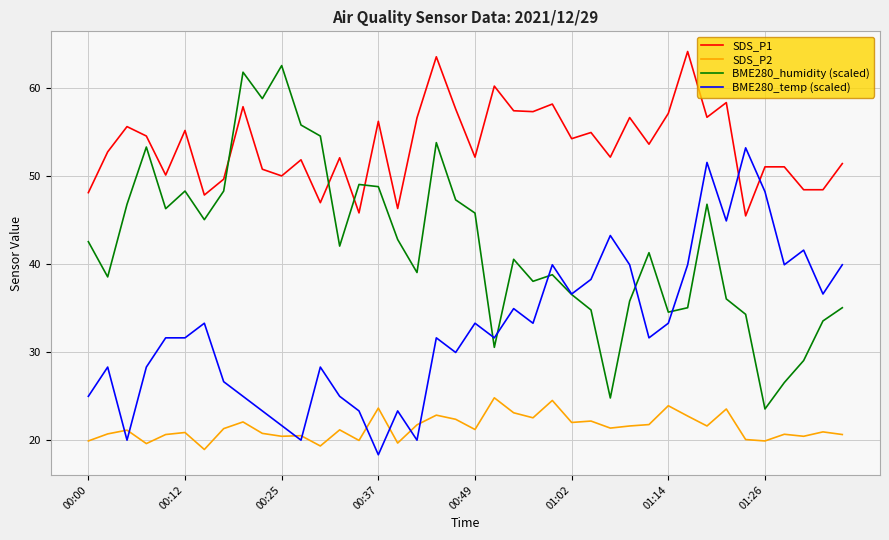

Which series has the widest spread of values?

BME280_humidity (scaled)